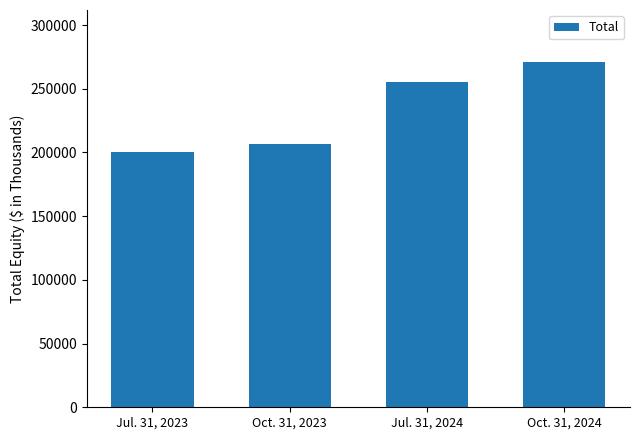

What is the sum of the values at Oct. 31, 2024 and Jul. 31, 2023?

471144